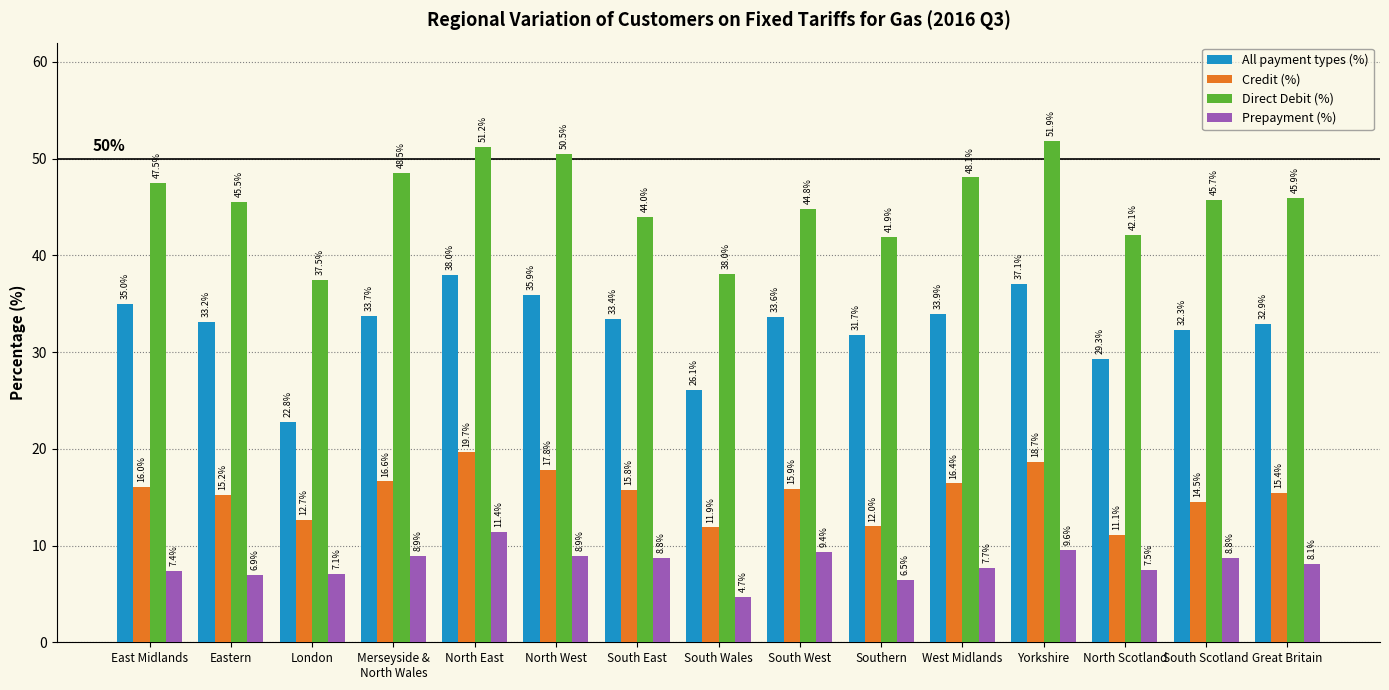

What is the difference between the second highest and minimum values in the Credit (%) series?

7.6